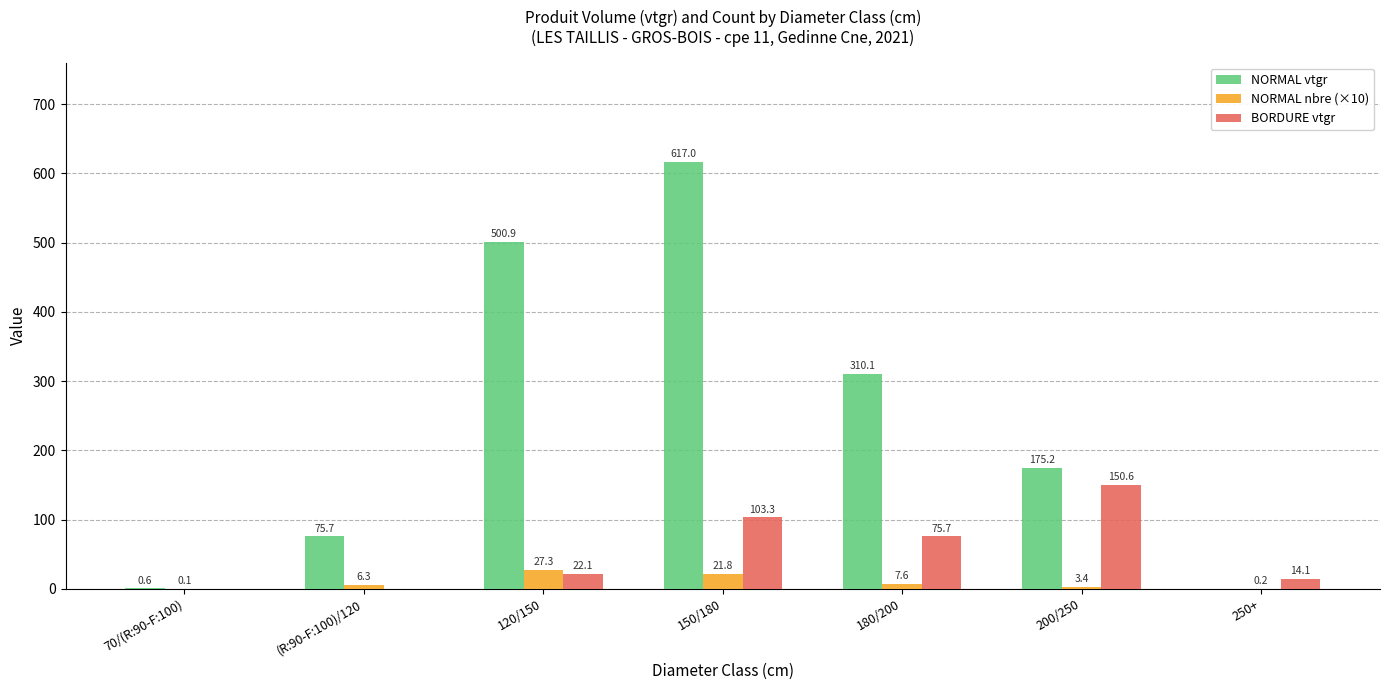

What is the sum of all BORDURE vtgr values?

365.8